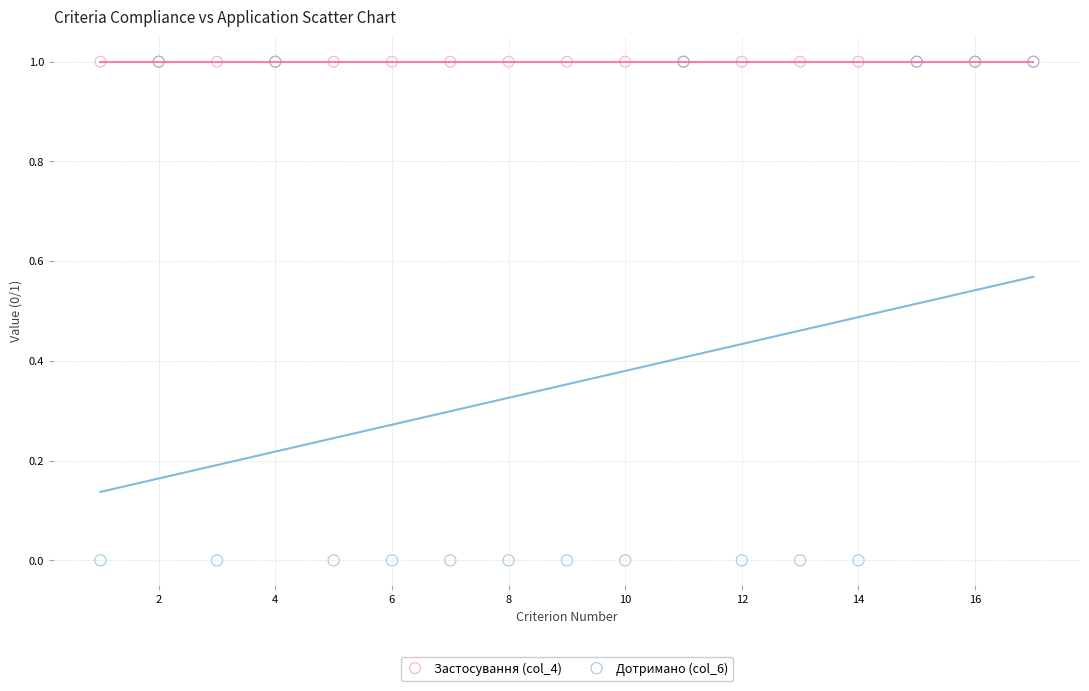

What are all the series names shown in the legend?

Застосування (col_4), Дотримано (col_6)